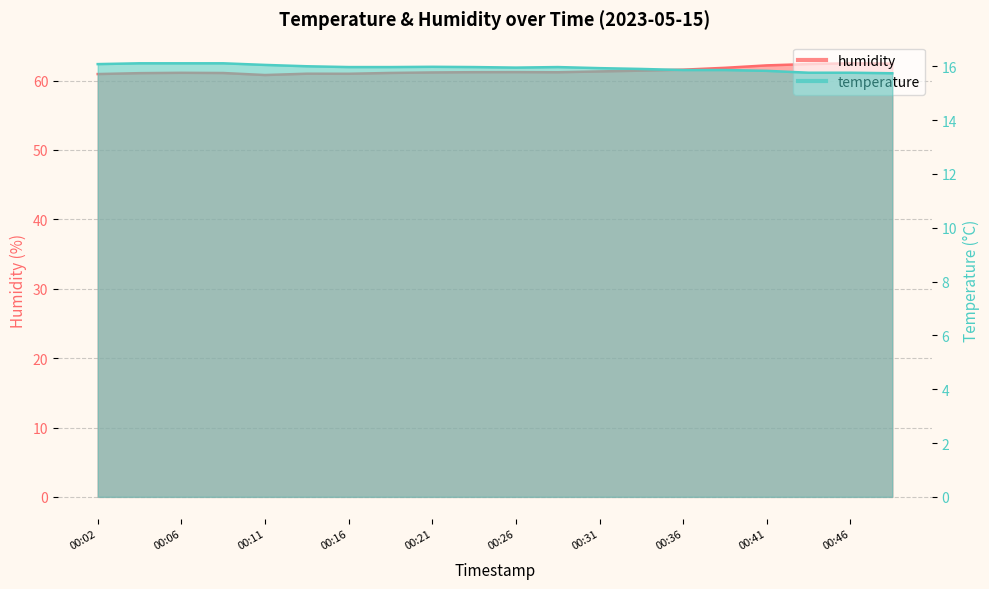

List the series in order of their peak value, highest first.

humidity, temperature